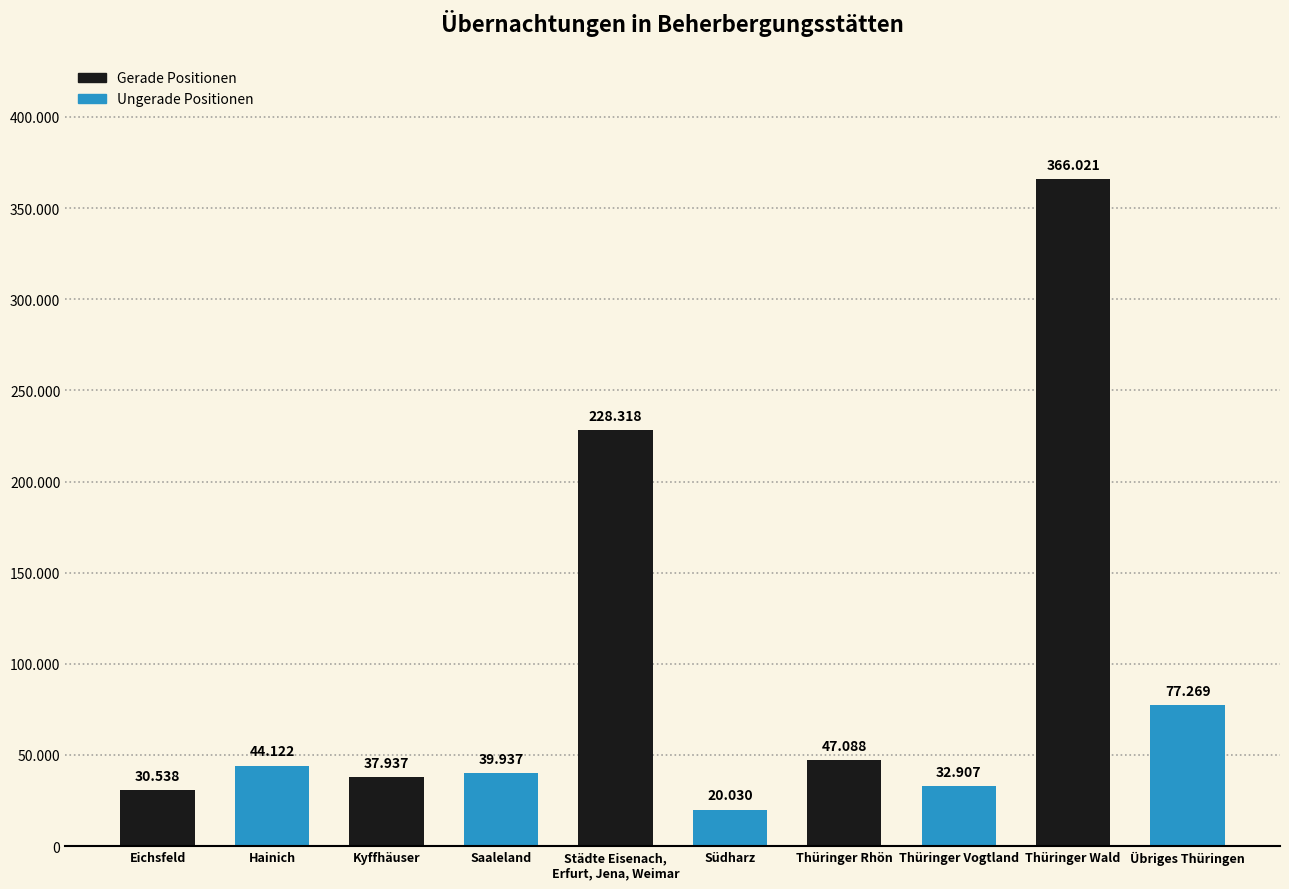

Are the bars horizontal?

No